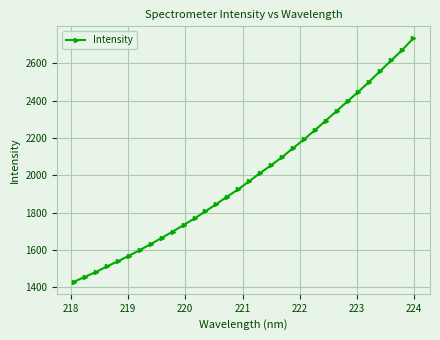

What is the difference between the maximum and minimum values?

1300.9